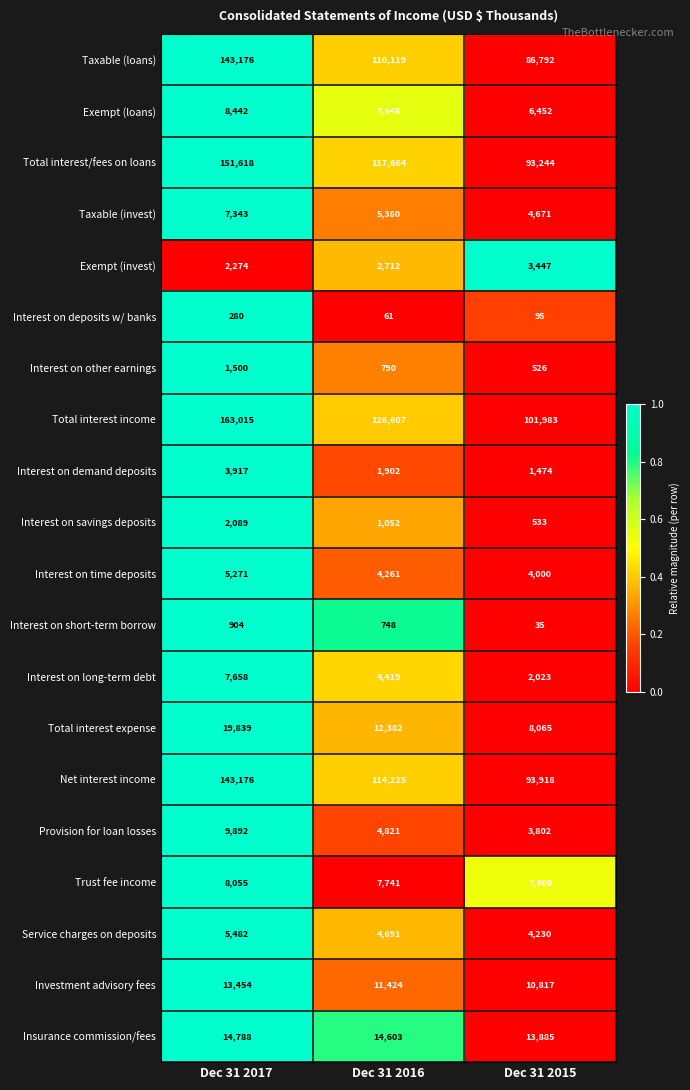

Read the Taxable (invest) value at Dec 31 2017, to the nearest 100.

7300